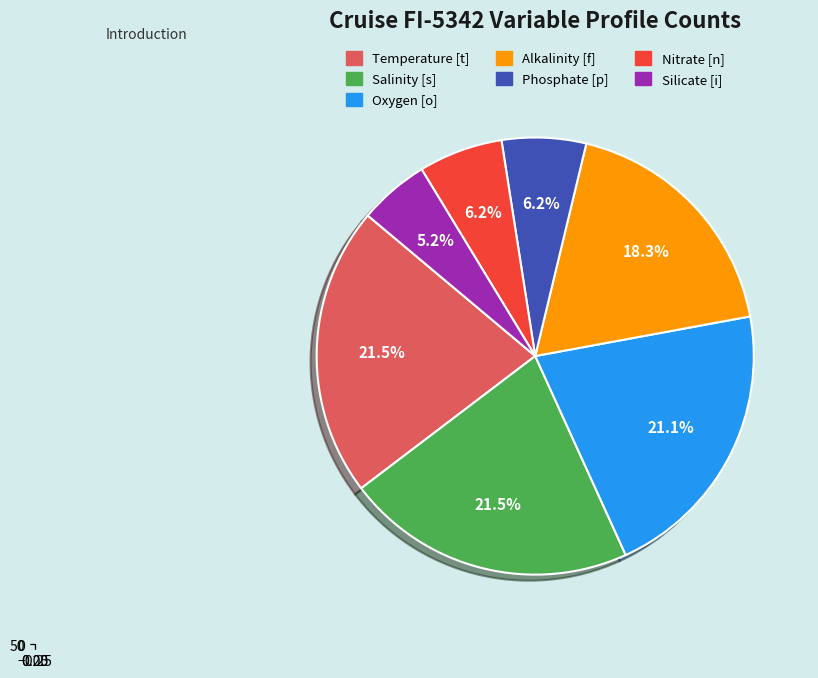

Is it true that Oxygen [o] is 36% of the pie?

False